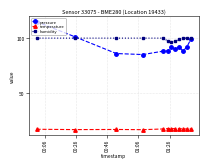

True or false: pressure and temperature cross at least once.

False